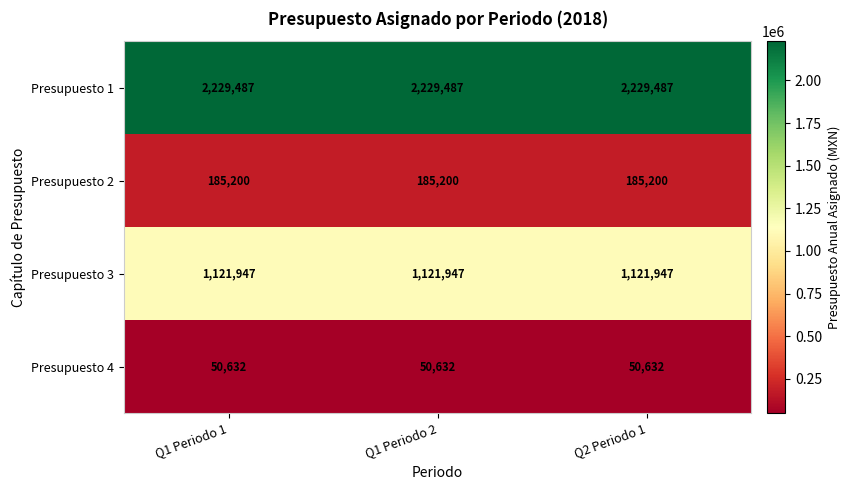

Is it true that Presupuesto 3 equals 374802 at Q1 Periodo 2?

False